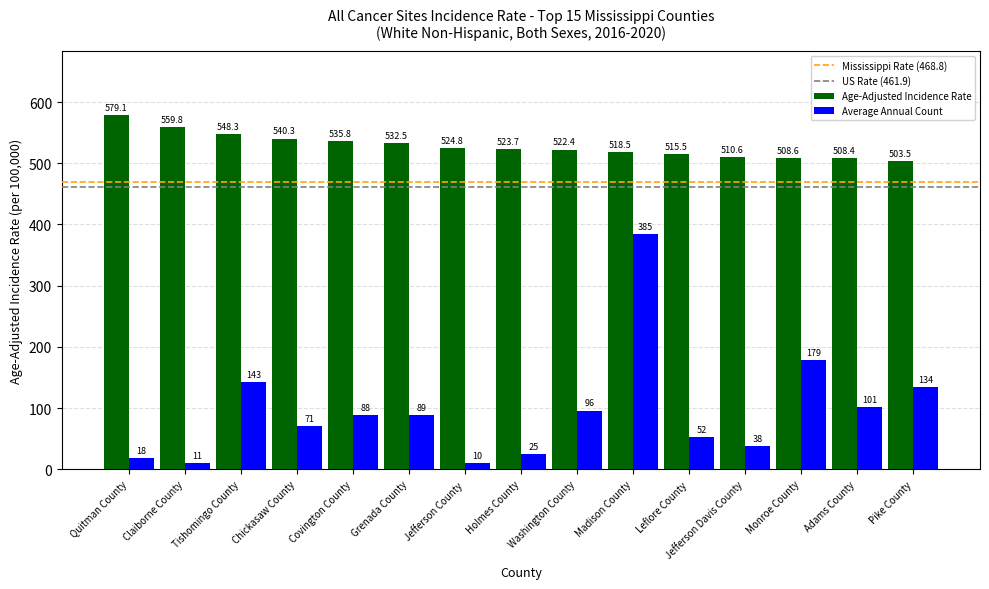

Is it true that Average Annual Count equals 106.6 at Chickasaw County?

False